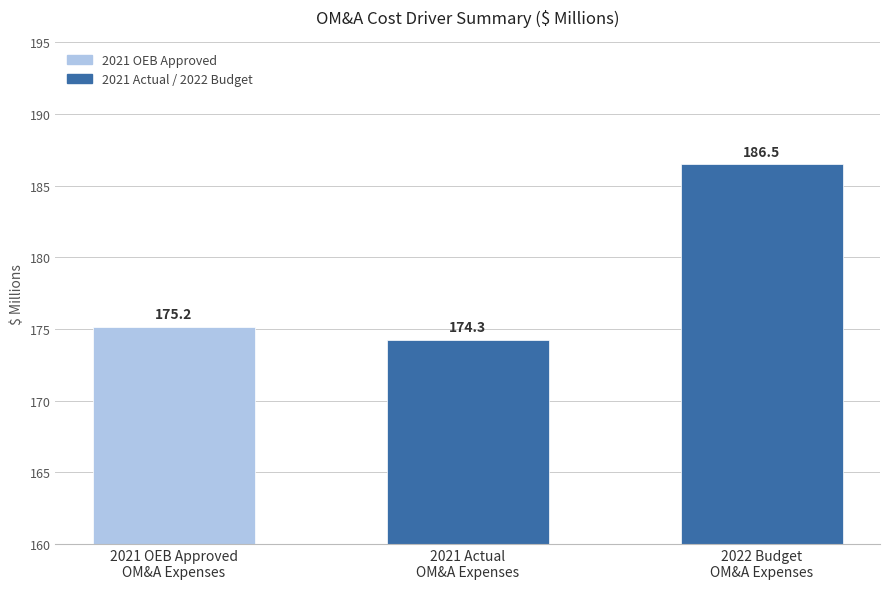

What is the difference between the values at 2021 Actual
OM&A Expenses and 2022 Budget
OM&A Expenses?

12.2